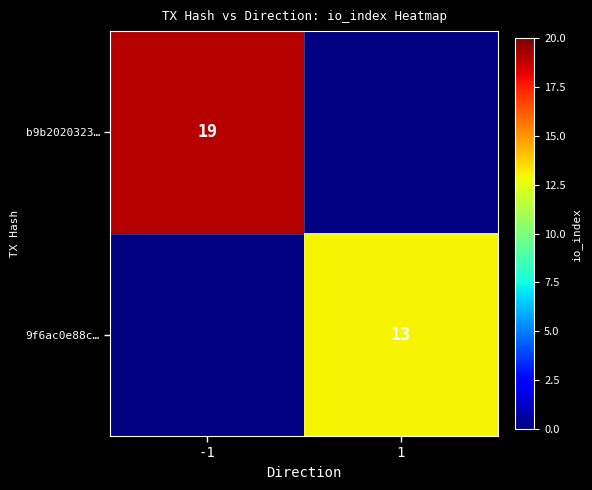

Which has a higher value, 1 or -1?

-1